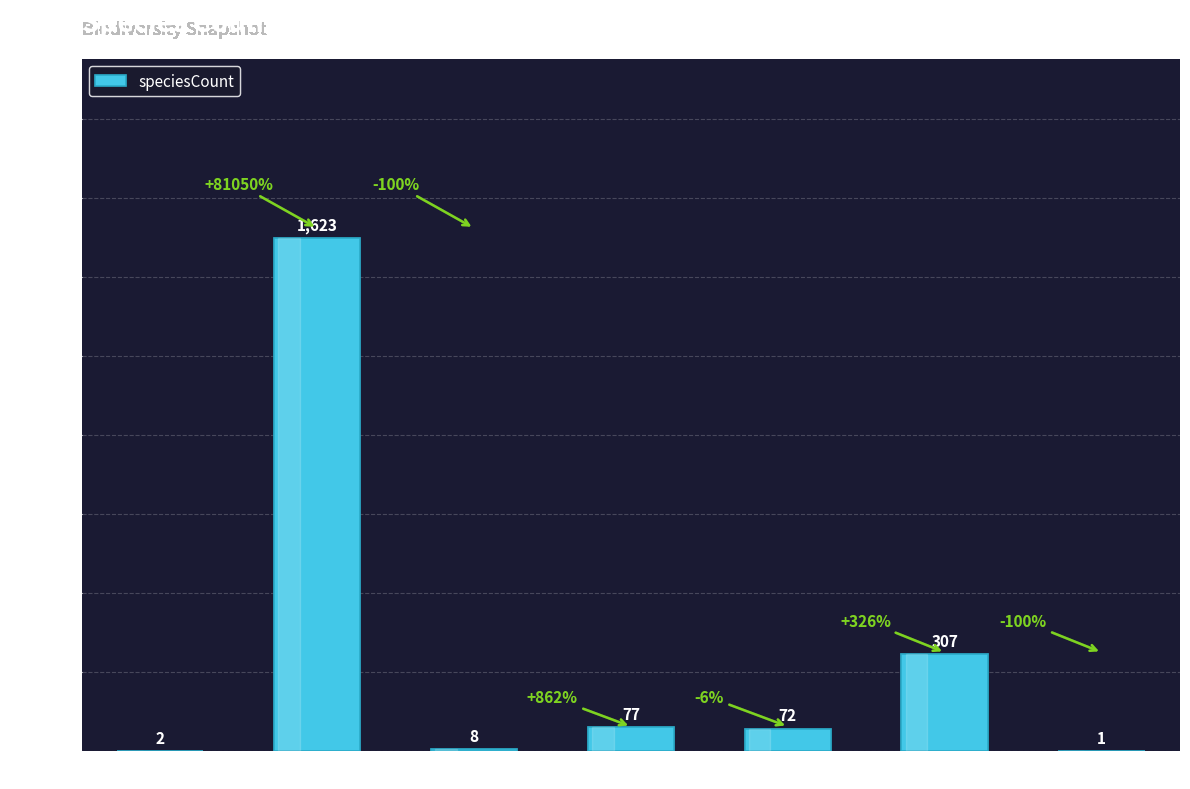

What is the average value?

299